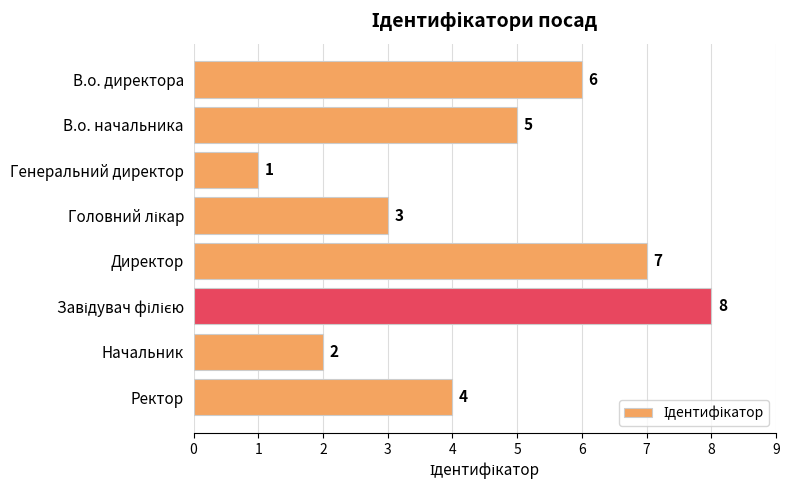

Reading top to bottom, list all the values displayed in this chart.

6	5	1	3	7	8	2	4